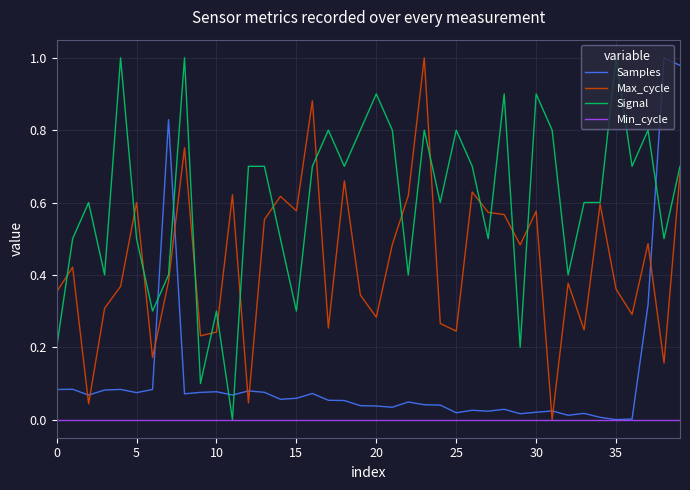

List the series in order of their overall mean, highest first.

Signal, Max_cycle, Samples, Min_cycle